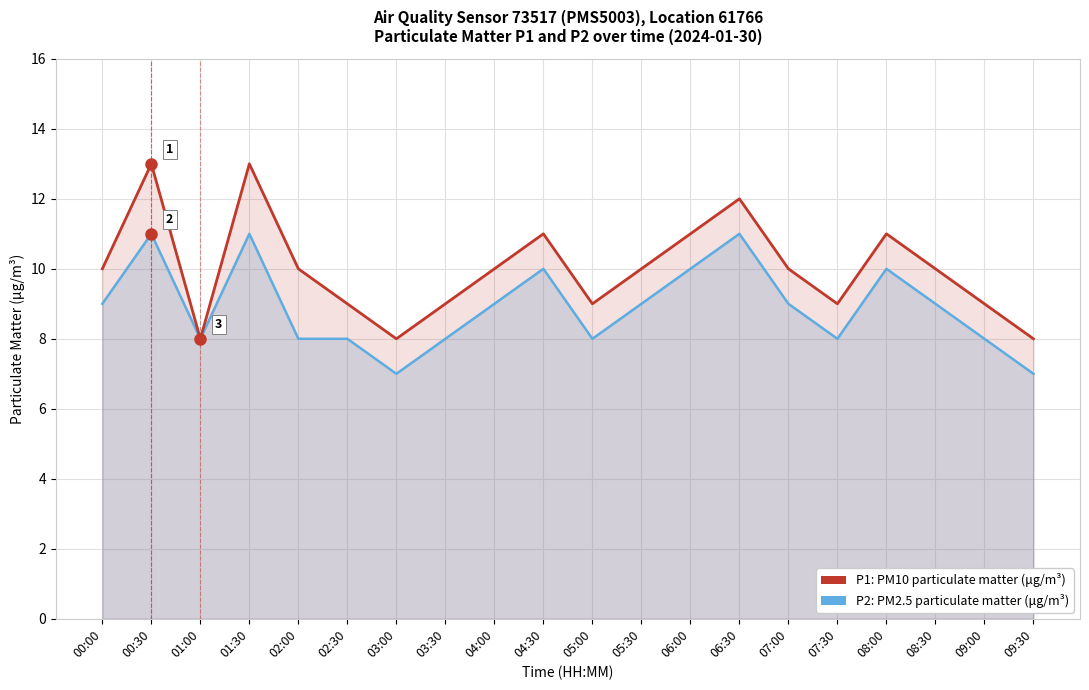

Does the chart display data point markers on the line(s)?

No